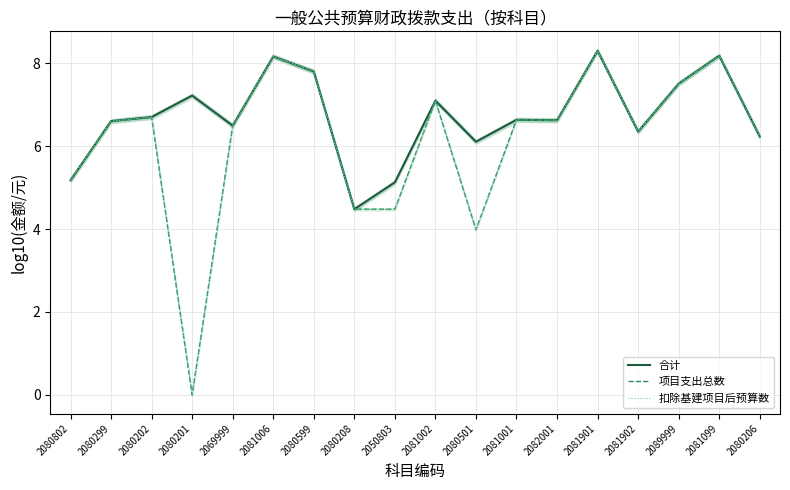

What position from the left is 2080599?

7